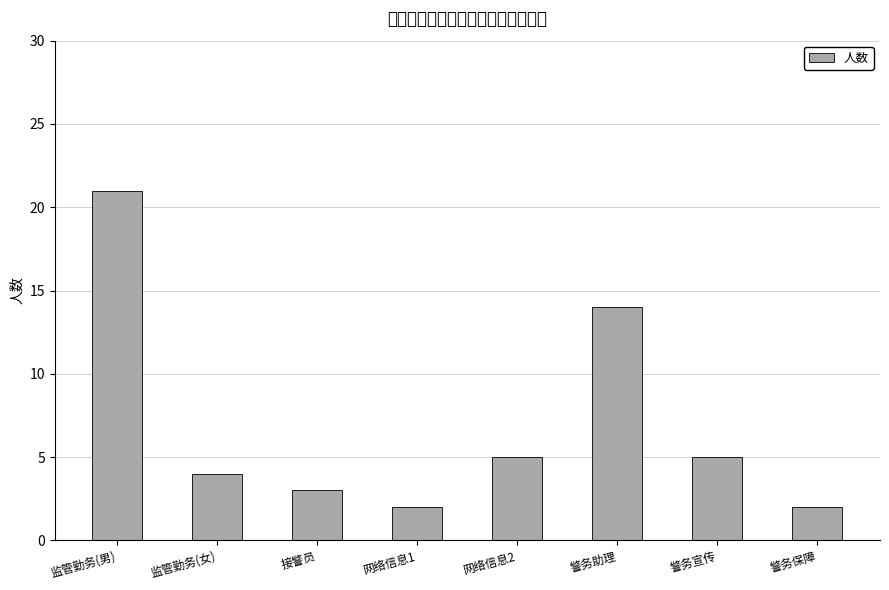

Which has a higher value, 警务保障 or 监管勤务(女)?

监管勤务(女)